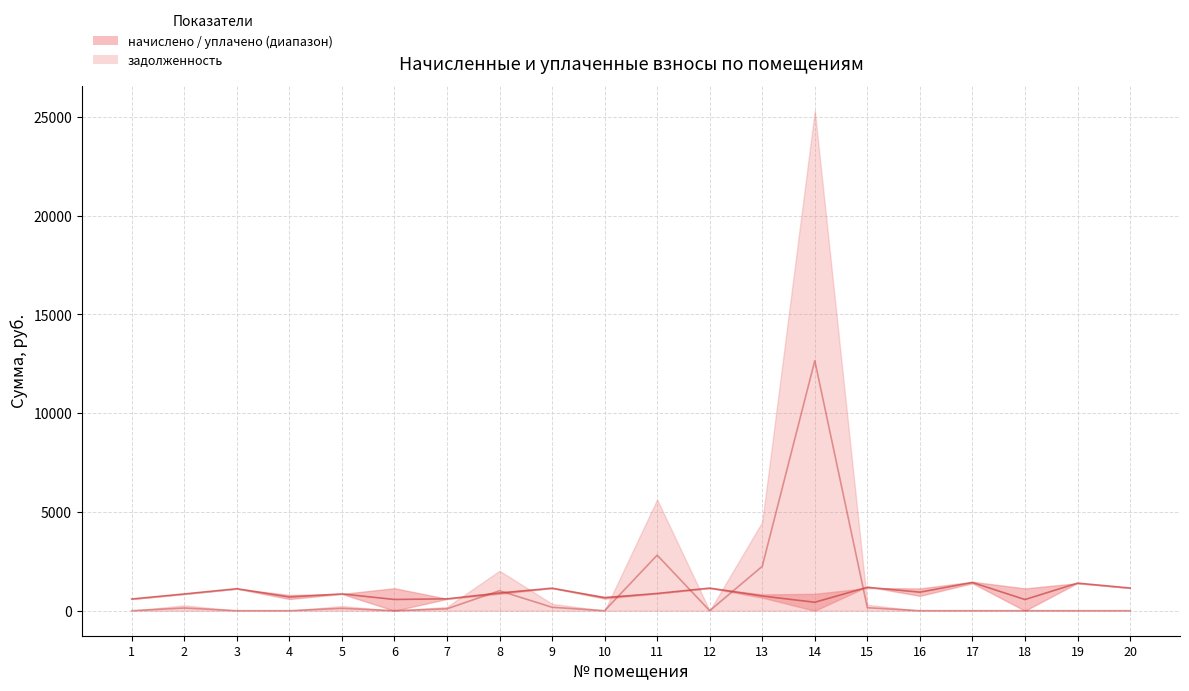

What is the difference between the maximum and minimum values in the уплачено series?

1402.4